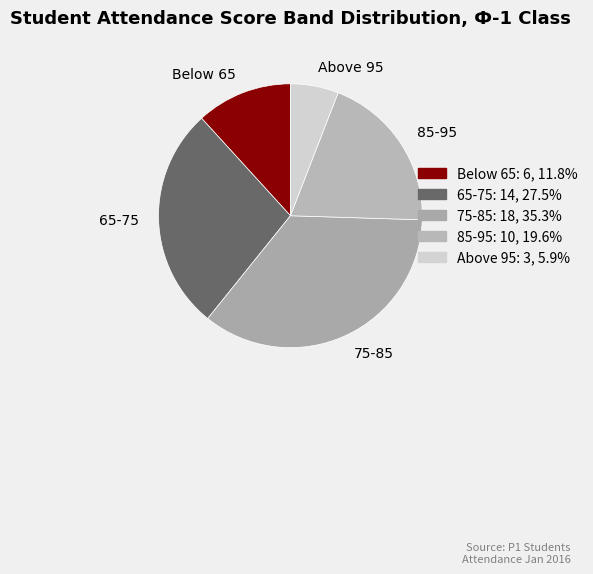

Which slice is the smallest?

Above 95